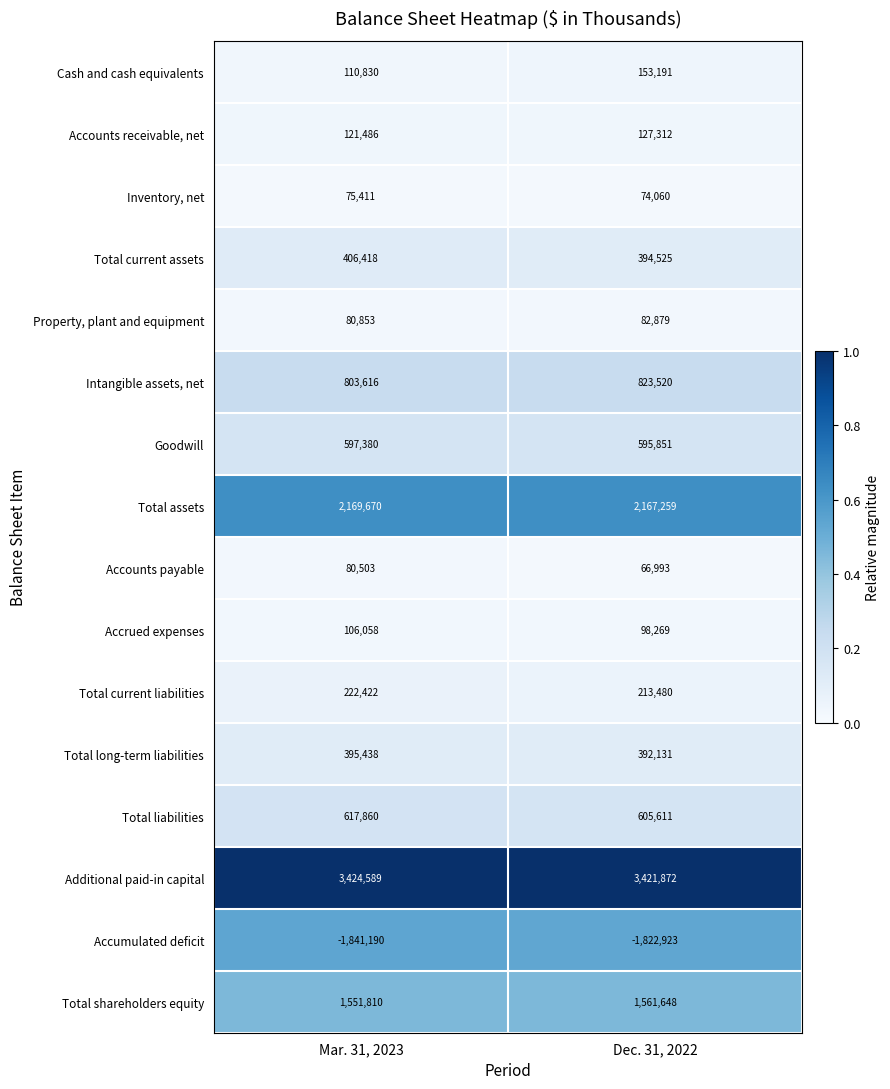

What is the spread (max minus min) of values at Mar. 31, 2023?

5265779